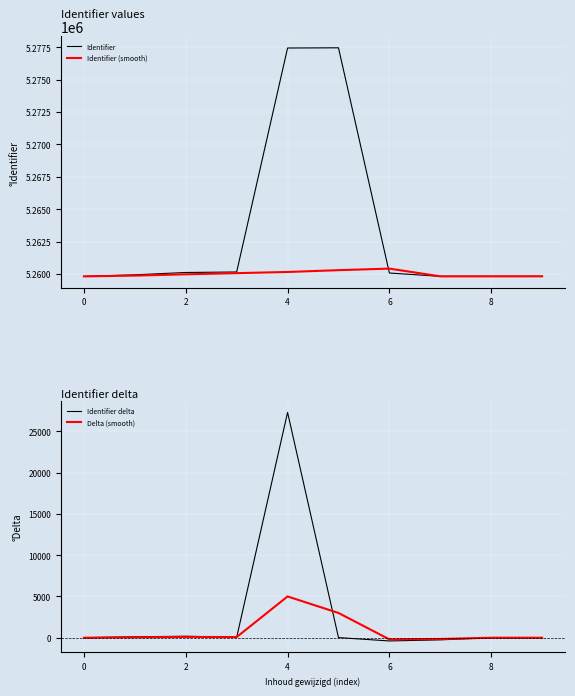

Reading left to right, transcribe all the data shown in this chart.

Identifier: 5259810	5259931	5260110	5260150	5277444	5277460	5260070	5259812	5259813	5259814
Identifier (smooth): 5259810	5259870	5259970	5260060	5260150	5260290	5260410	5259812	5259813	5259814
Identifier delta: 0	121	179	40	27294	16	-390	-258	1	1
Delta (smooth): 0	50	100	80	5000	3000	-200	-150	0	0